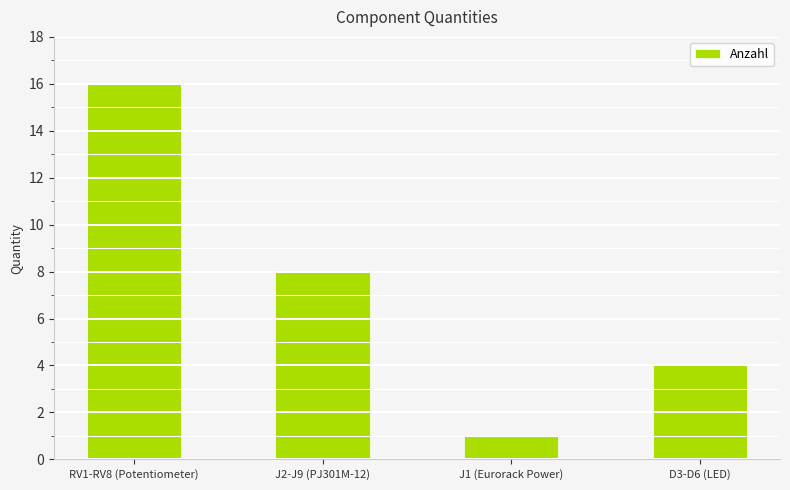

Reading left to right, transcribe all the data shown in this chart.

16	8	1	4